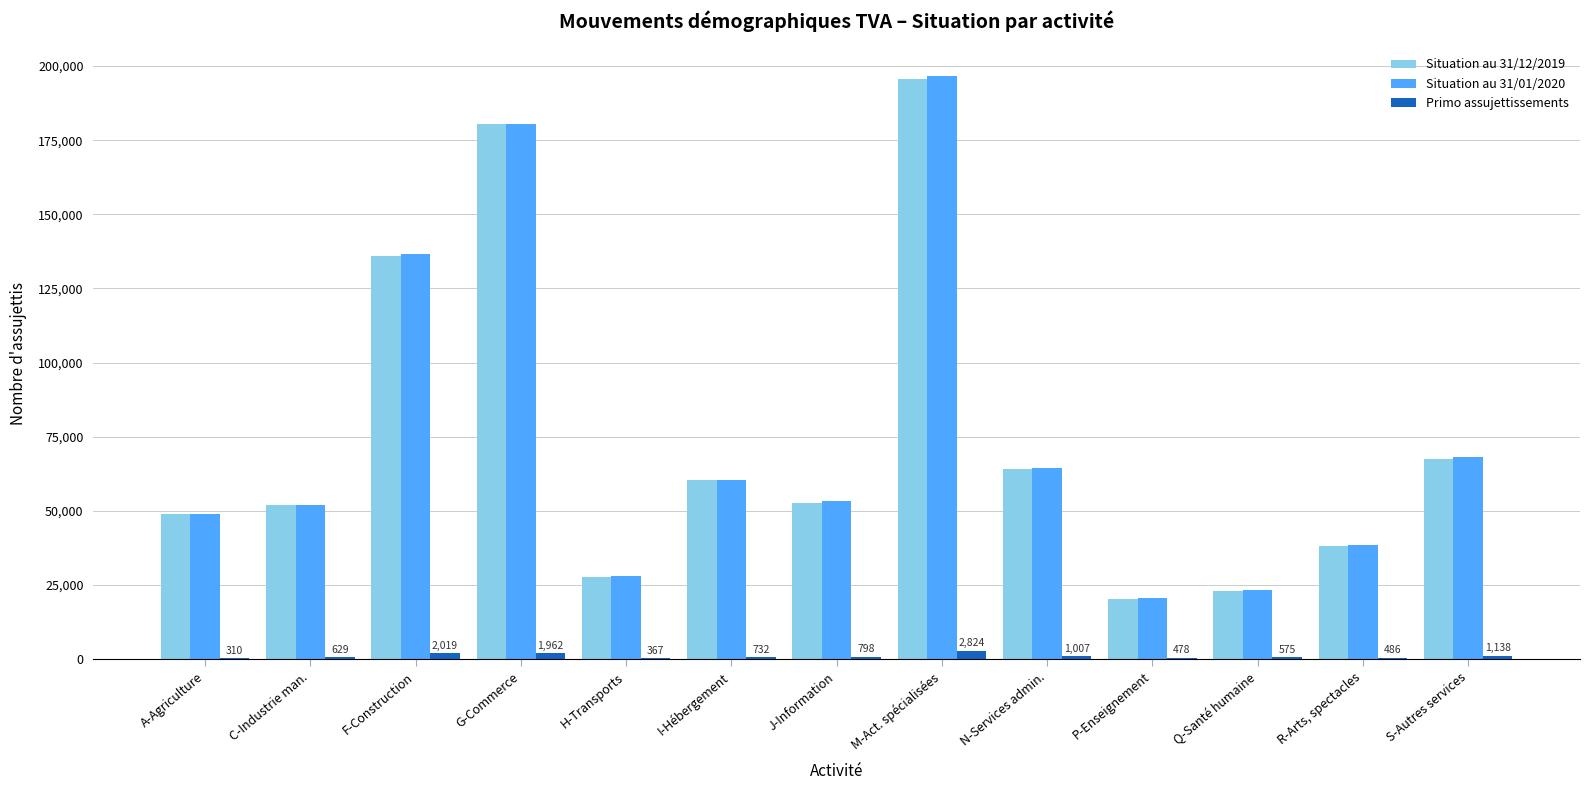

What are all the series names shown in the legend?

Situation au 31/12/2019, Situation au 31/01/2020, Primo assujettissements